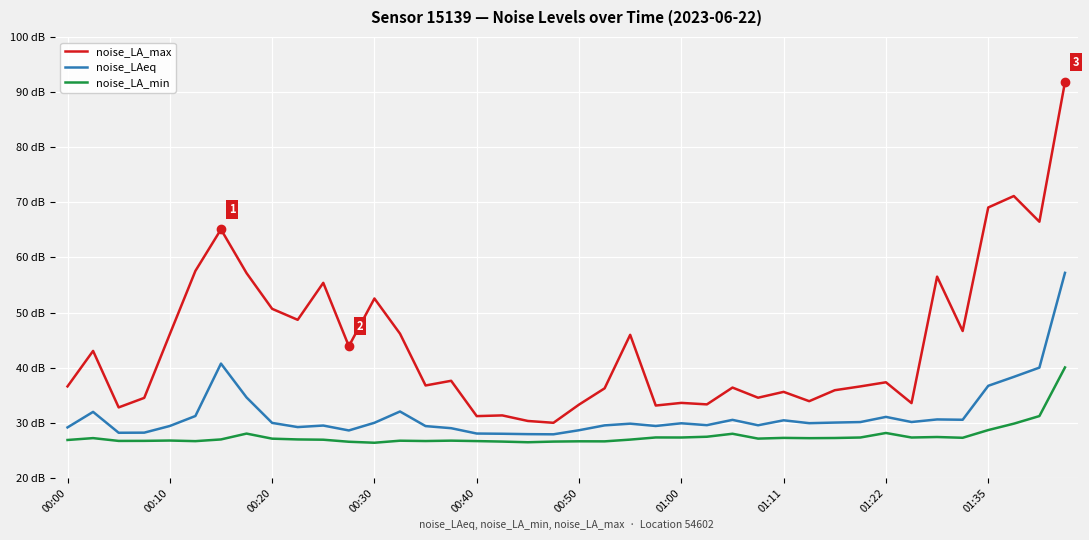

What are all the series names shown in the legend?

noise_LA_max, noise_LAeq, noise_LA_min